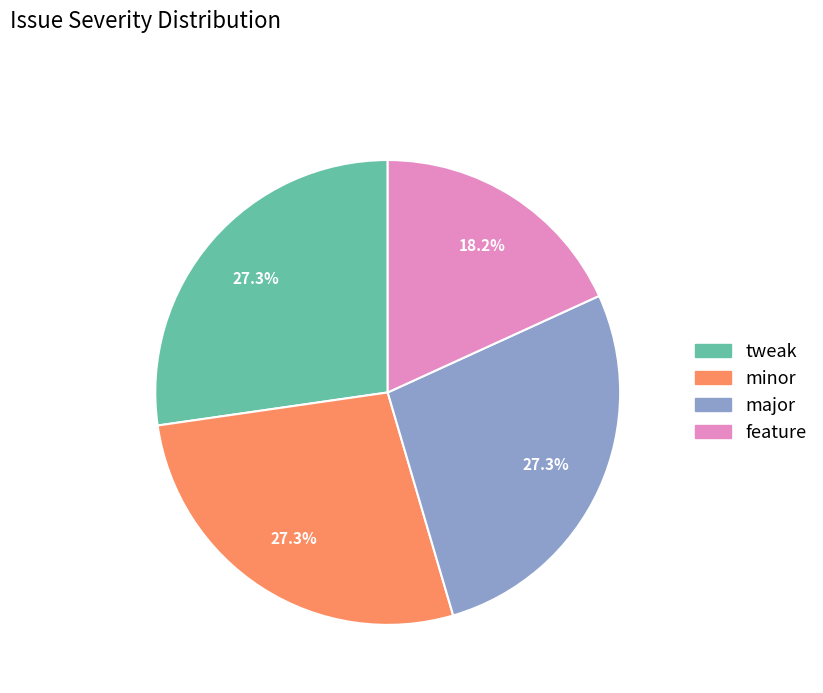

Is there any slice that represents more than half of the pie?

No